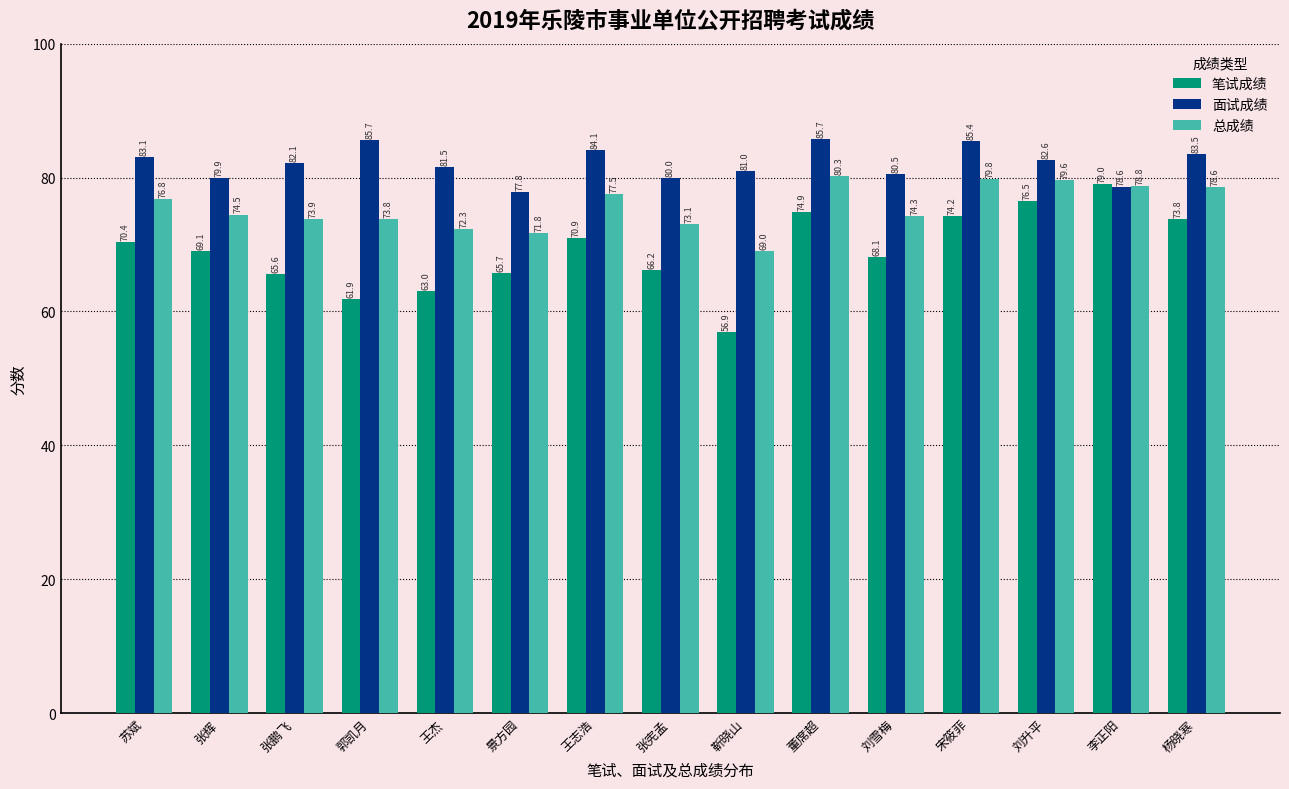

Is it true that 笔试成绩 equals 68.1 at 刘雪梅?

True